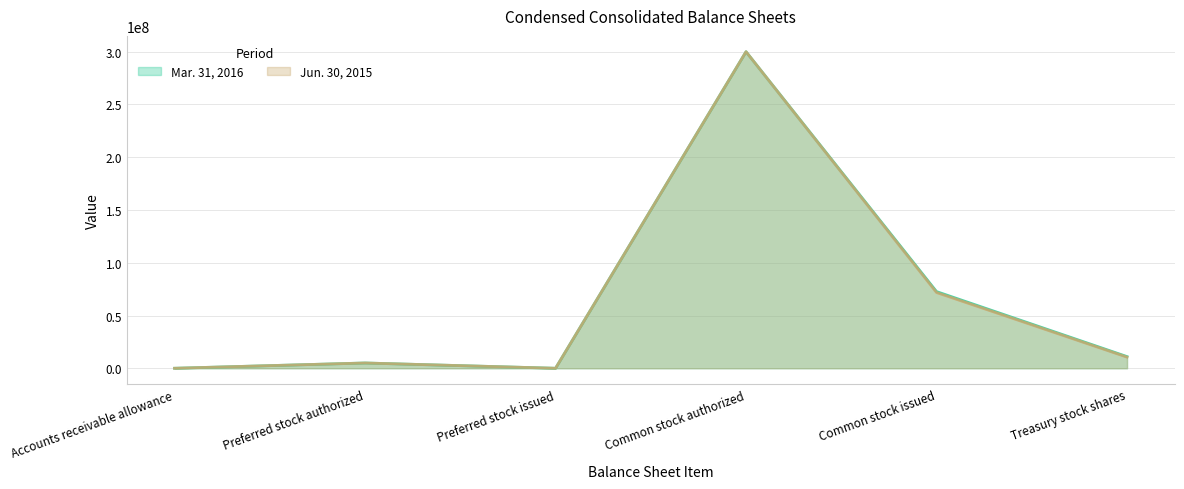

What is the difference between the second highest and minimum values in the Jun. 30, 2015 series?

71779704